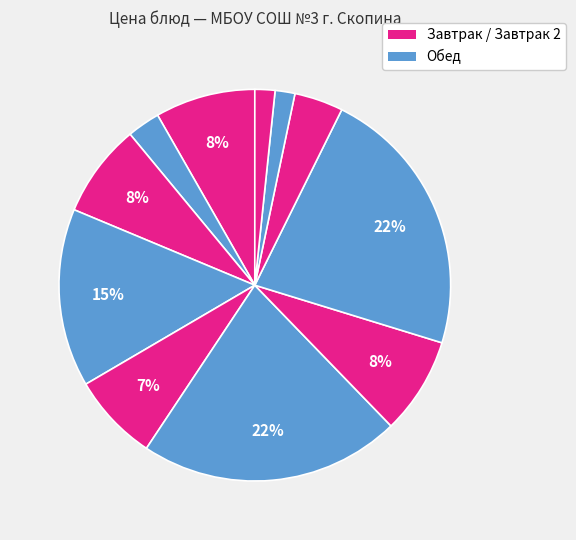

How many segments does this pie chart have?

11